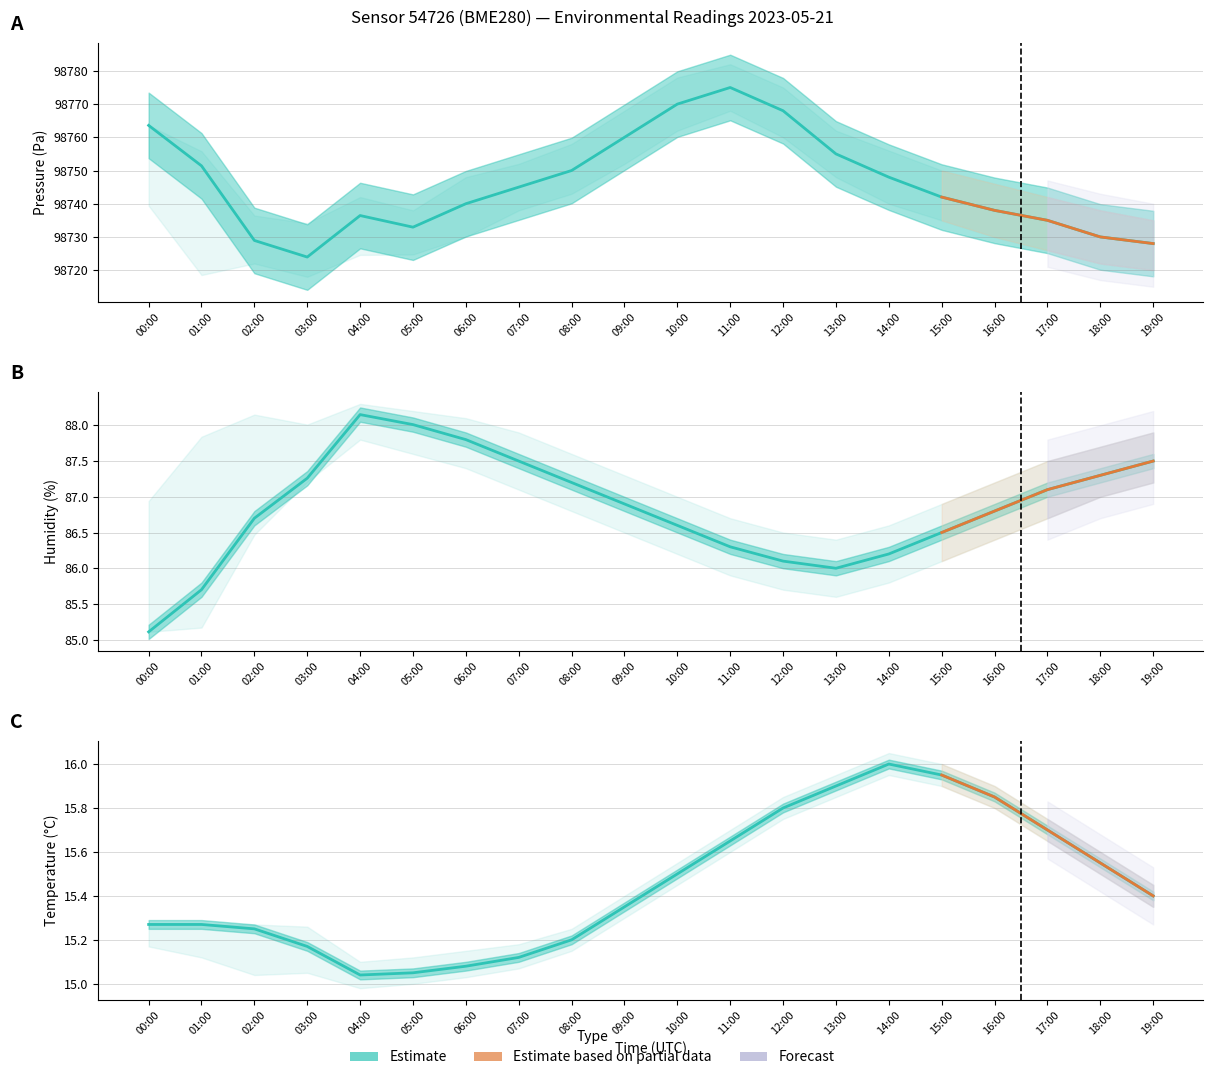

What is the difference between the maximum and minimum values in the pressure series?

51.1